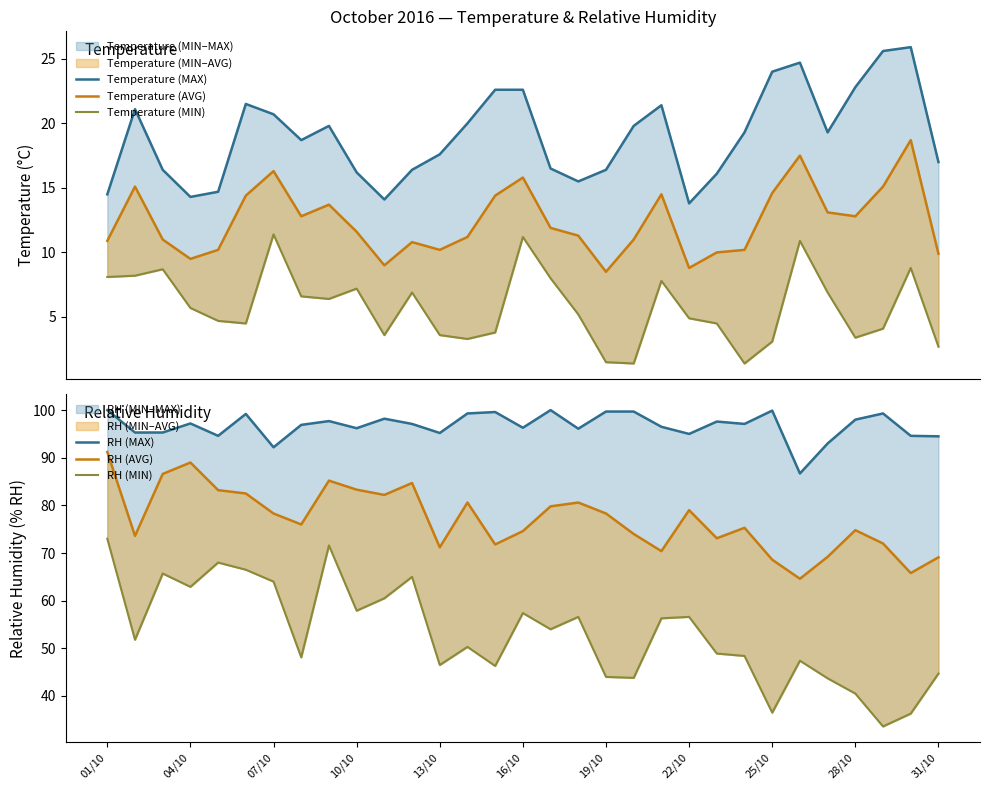

What is the greatest value displayed?

100.0